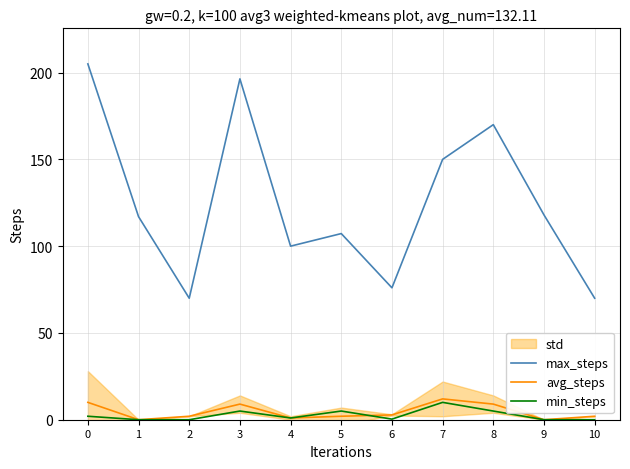

What is the maximum value for max_steps?

205.0